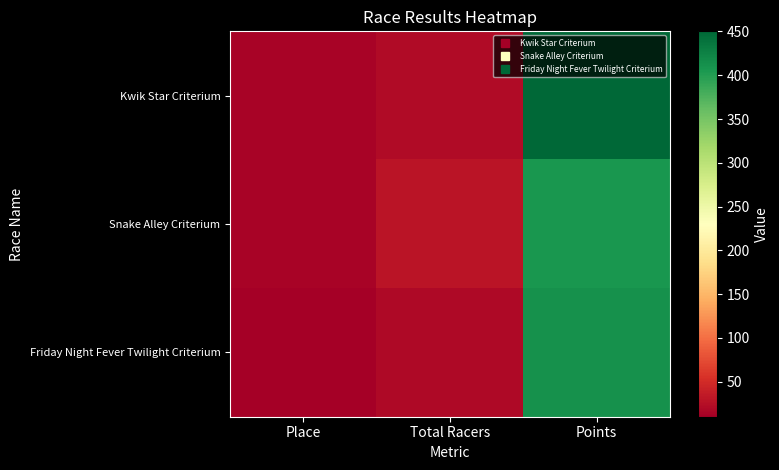

How many distinct data groups are displayed?

3